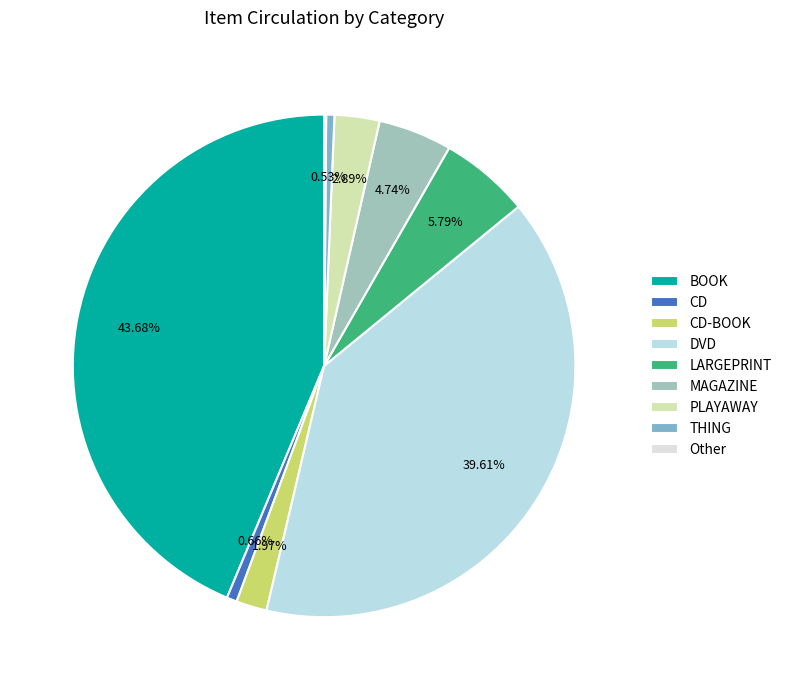

Is the sum of DVD and CD greater than half?

No